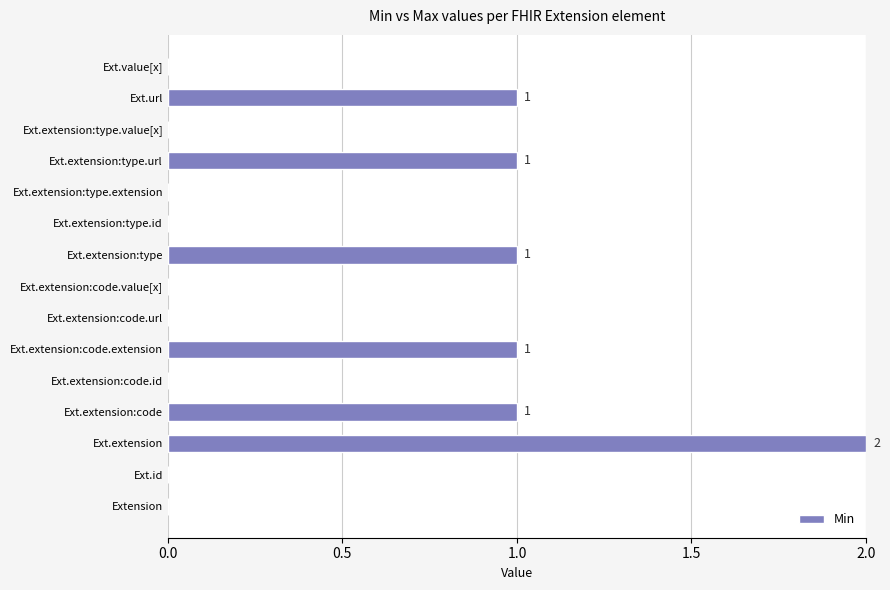

Is it true that the value at Ext.extension:code.value[x] is 1?

False